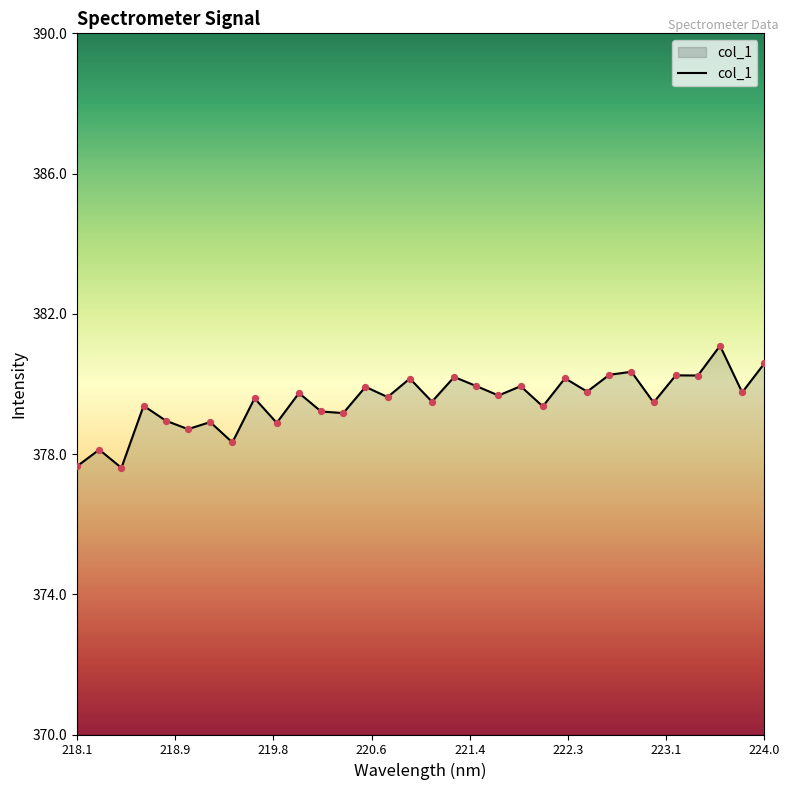

What is the difference between the maximum and minimum values?

3.5